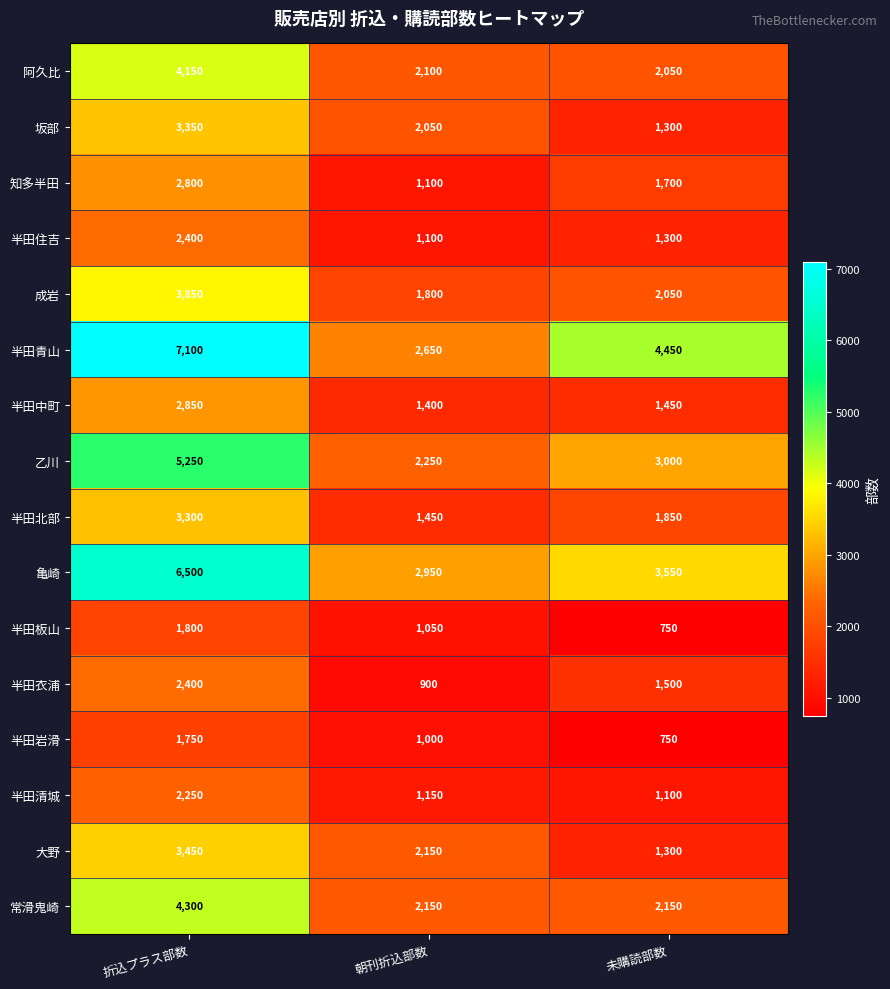

At which label does 亀崎 first exceed 3550?

折込プラス部数